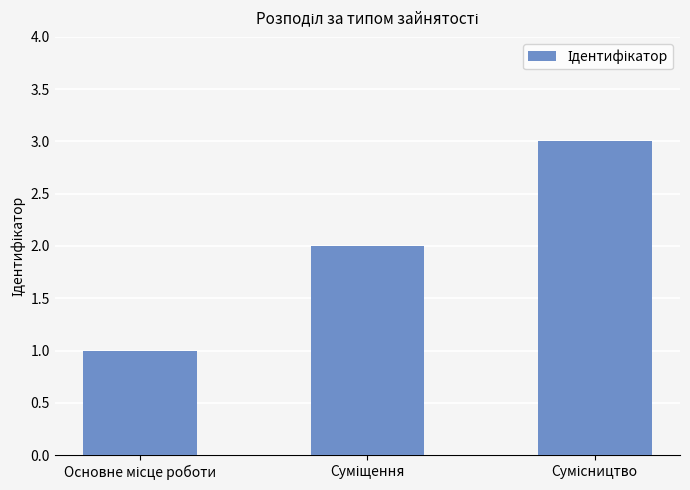

What is the maximum value shown in the chart?

3